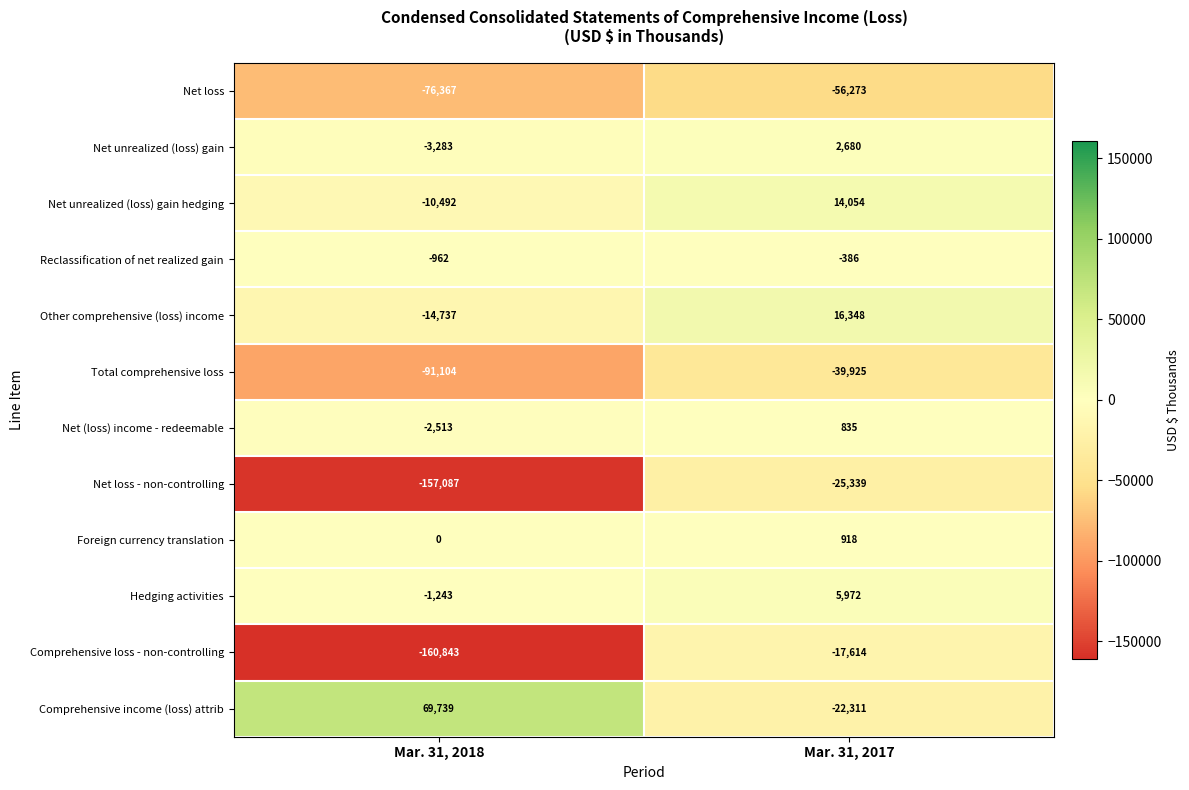

Where is Net unrealized (loss) gain nearest to the value -301?

Mar. 31, 2017